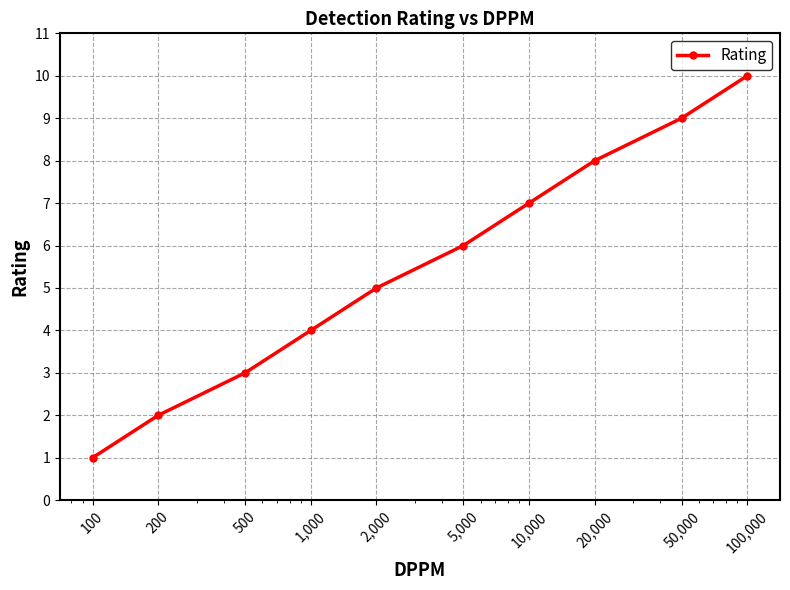

What is the maximum value shown in the chart?

10